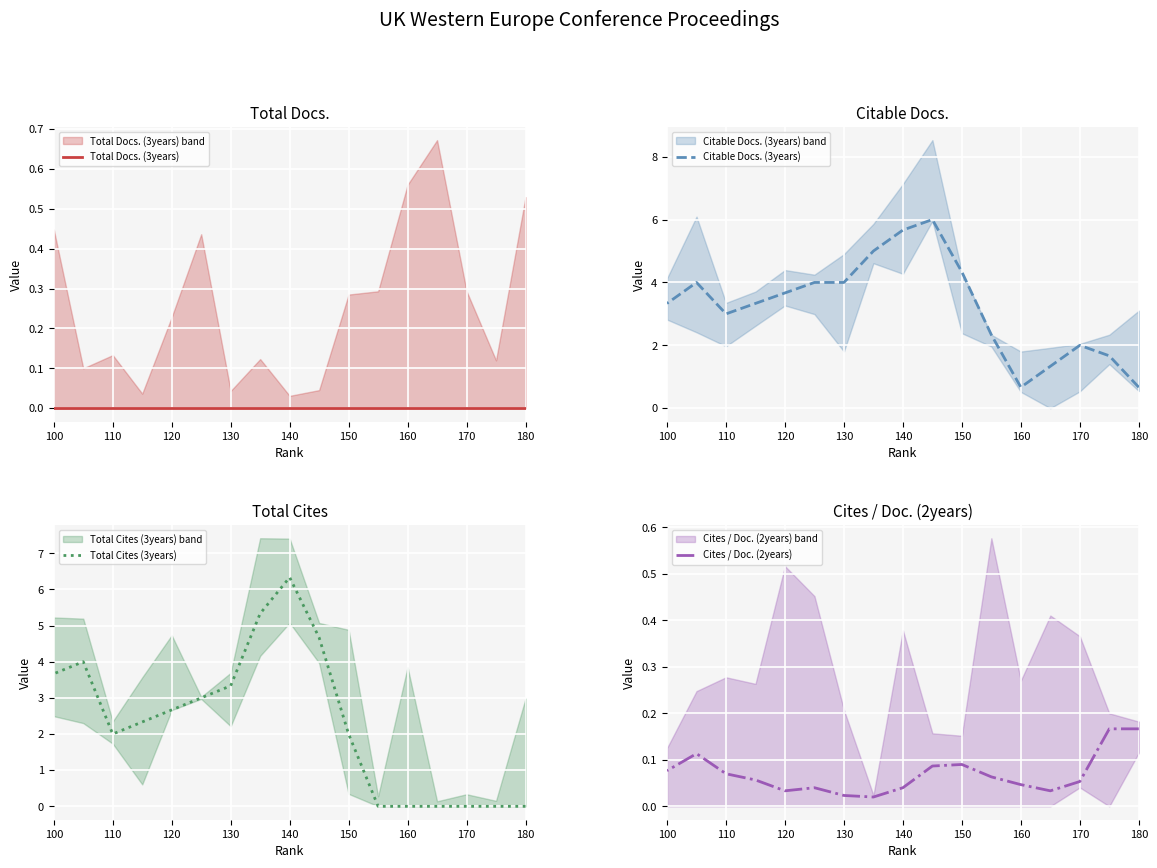

The Cites / Doc. (2years) series shows 0.1 at 140. True or false?

False